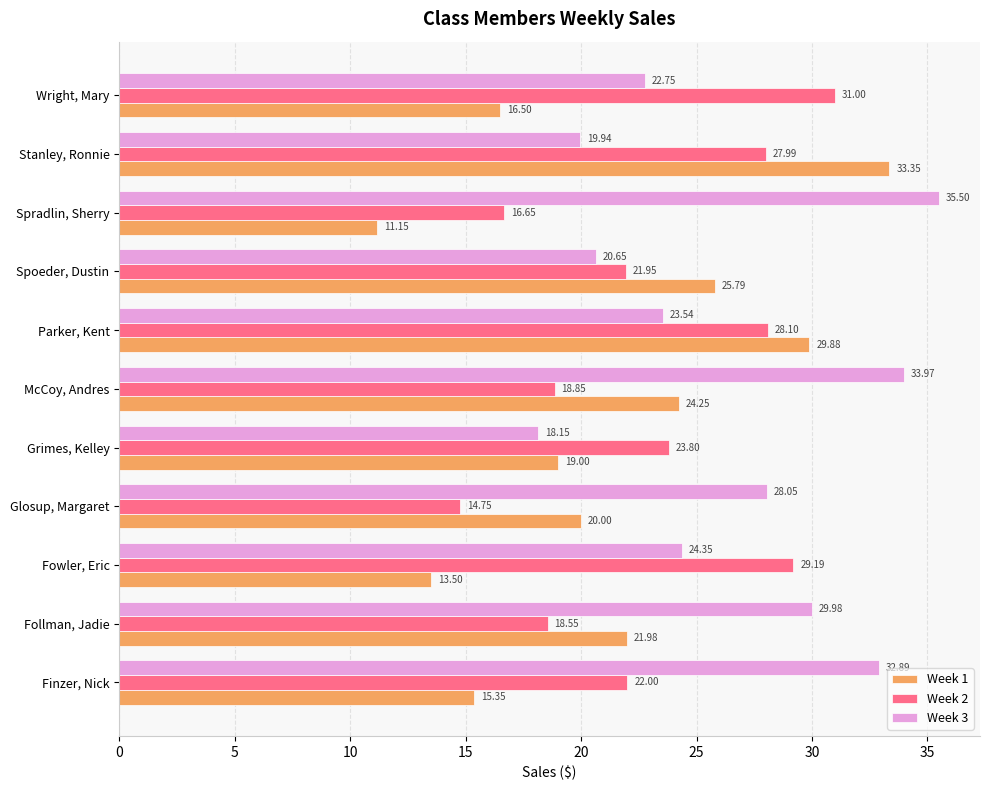

How many data points does each series have?

11